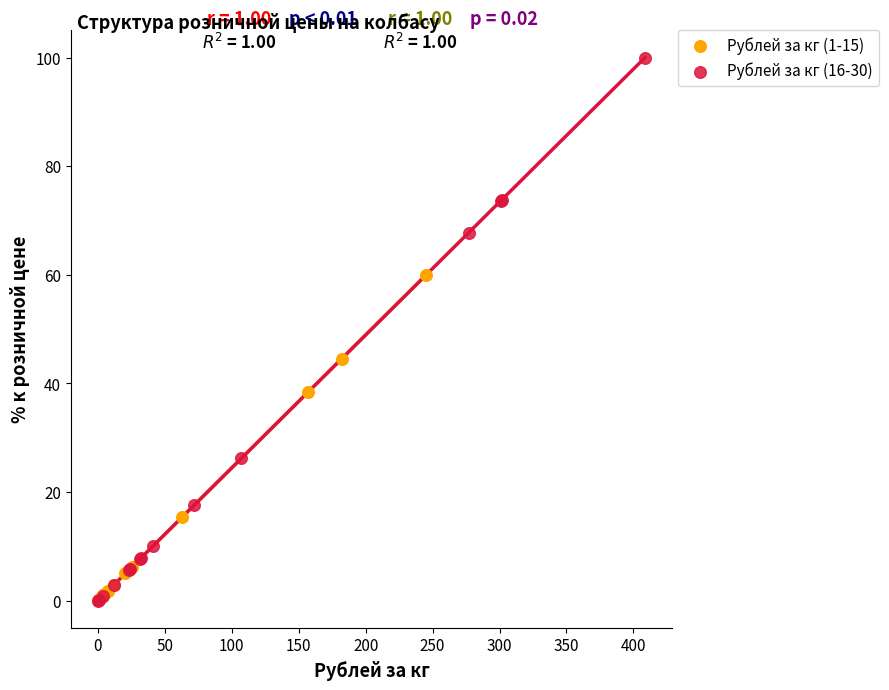

Which series has the largest Y range (max minus min)?

Рублей за кг (16-30)